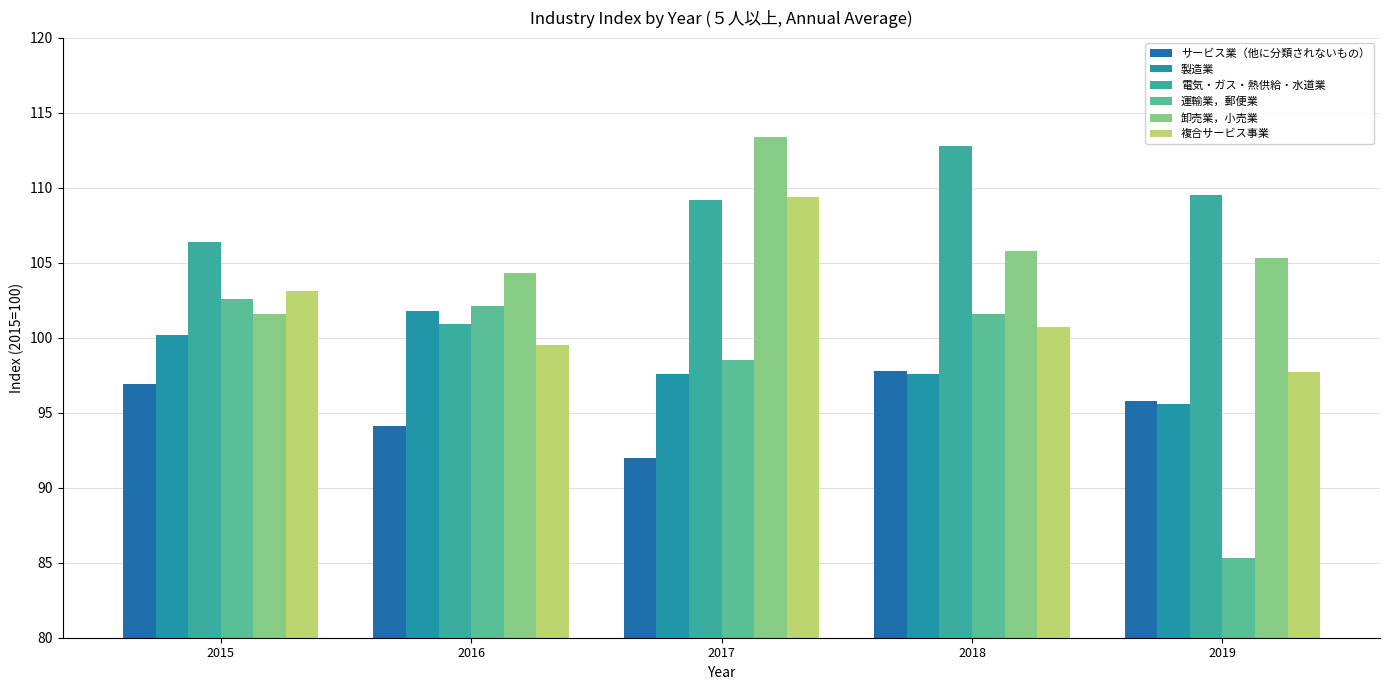

What is the value of the 卸売業，小売業 bar at the 1st from the left?

101.6